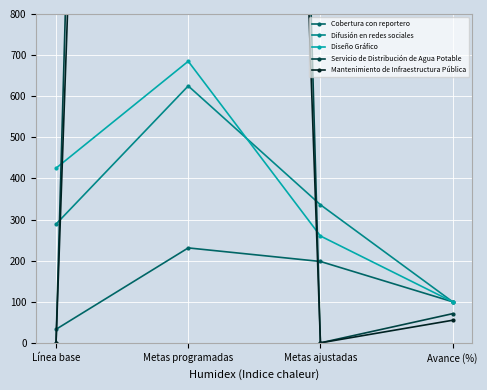

Is it true that Servicio de Distribución de Agua Potable equals 11420 at Metas programadas?

True